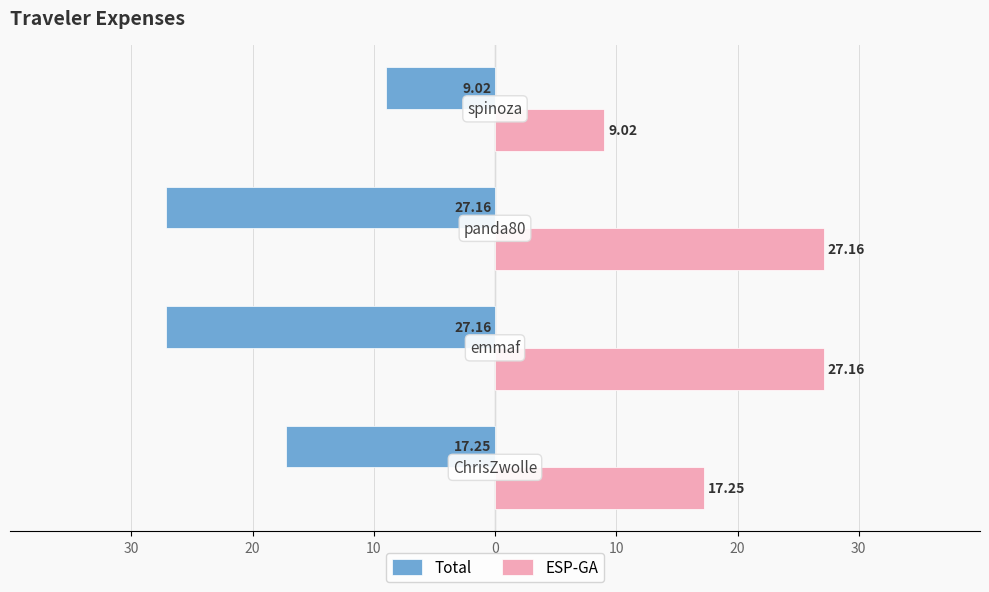

Reading left to right, what are all the values shown in this chart?

Total: -17.2	-27.2	-27.2	-9.0
ESP-GA: 17.2	27.2	27.2	9.0